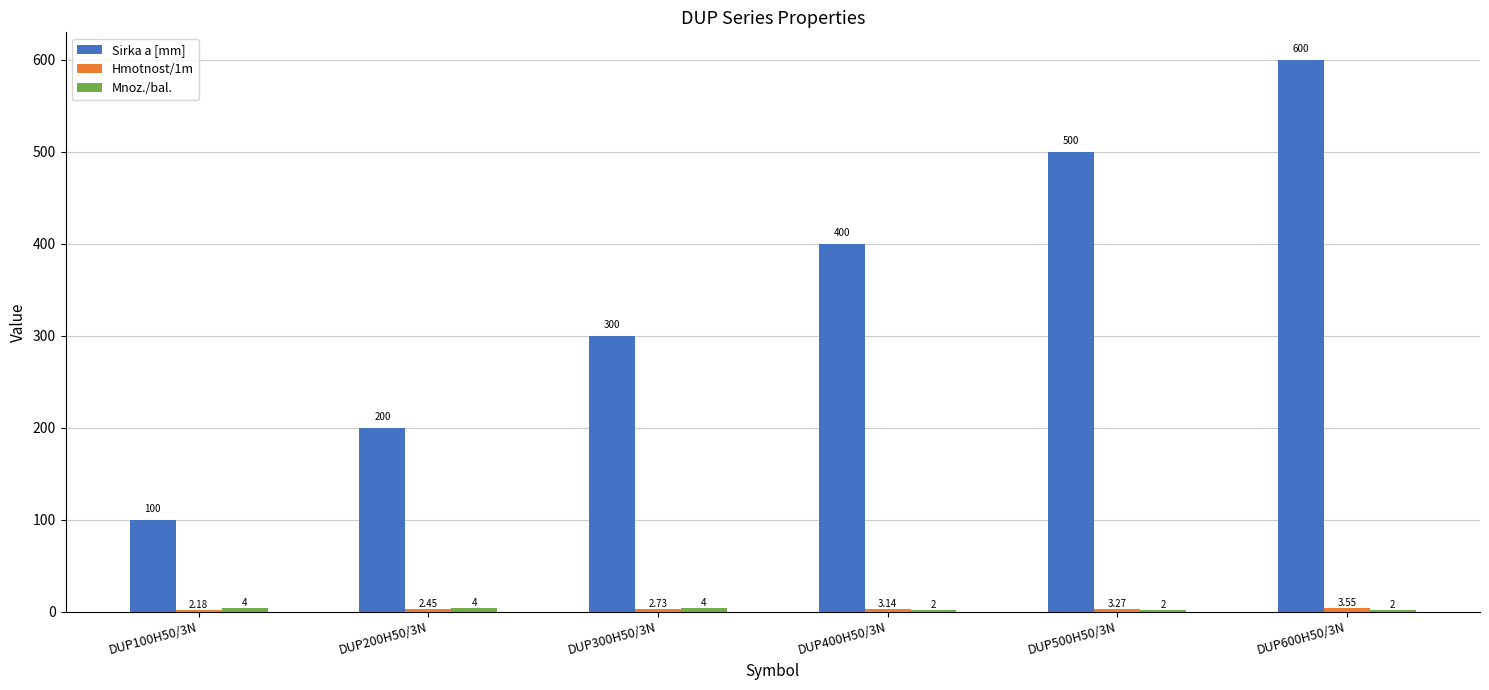

What is the difference between the highest and lowest values at DUP500H50/3N?

498.0